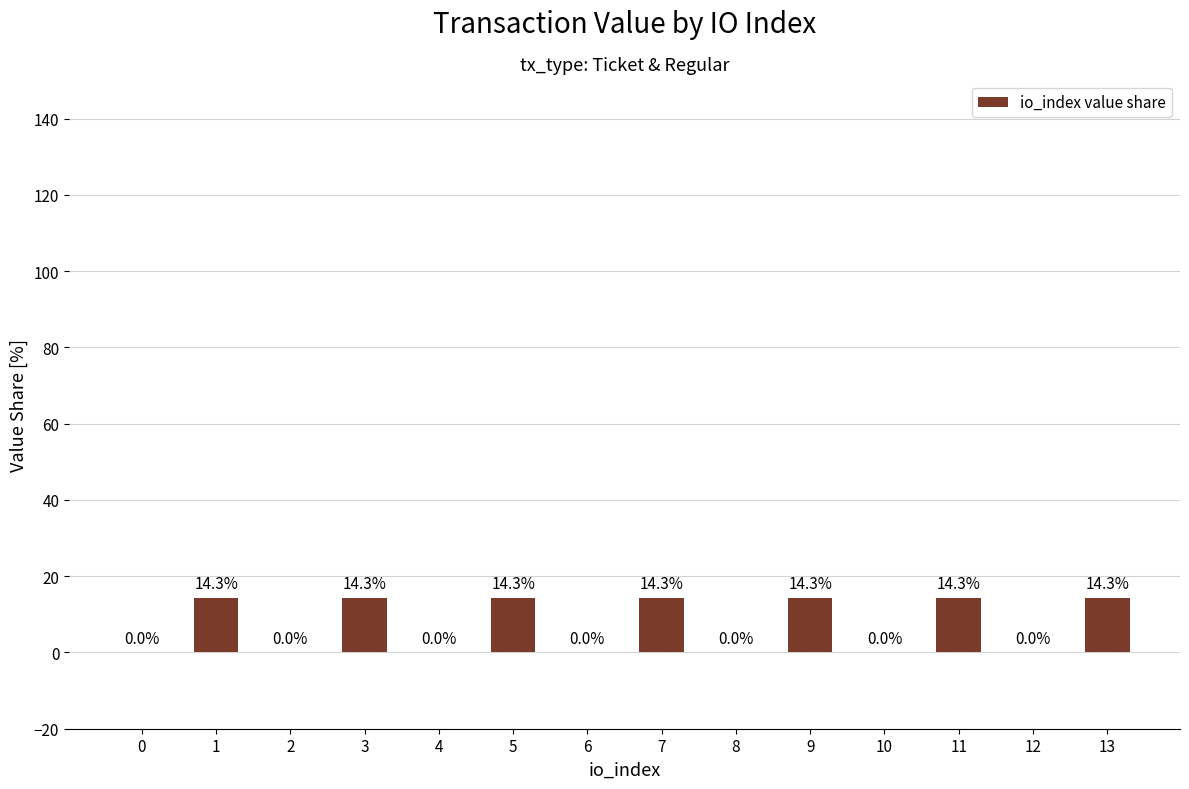

What is the sum of all values?

100.0